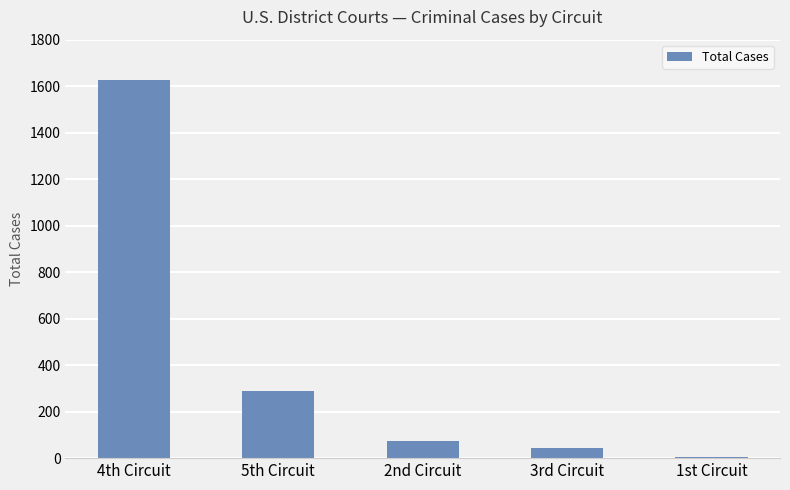

What is the change in value from 5th Circuit to 3rd Circuit?

-246